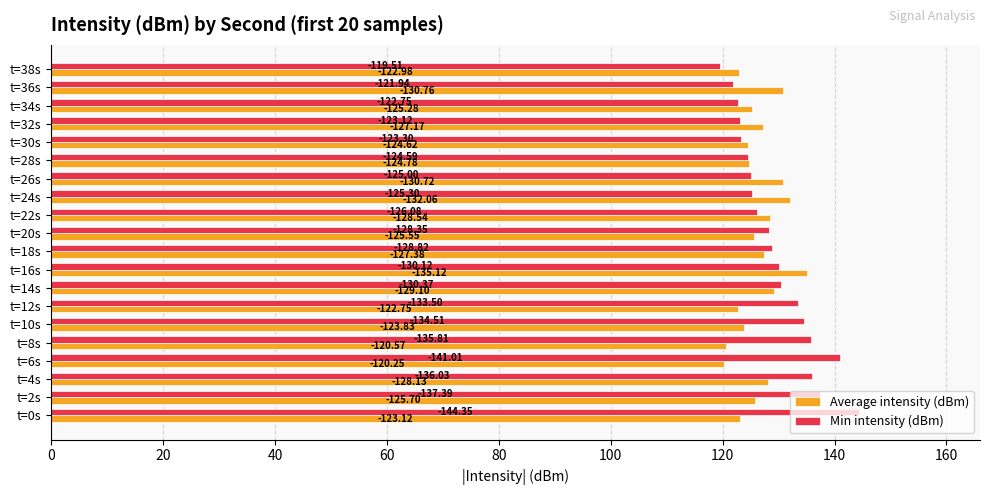

What are all the series names shown in the legend?

Average intensity (dBm), Min intensity (dBm)